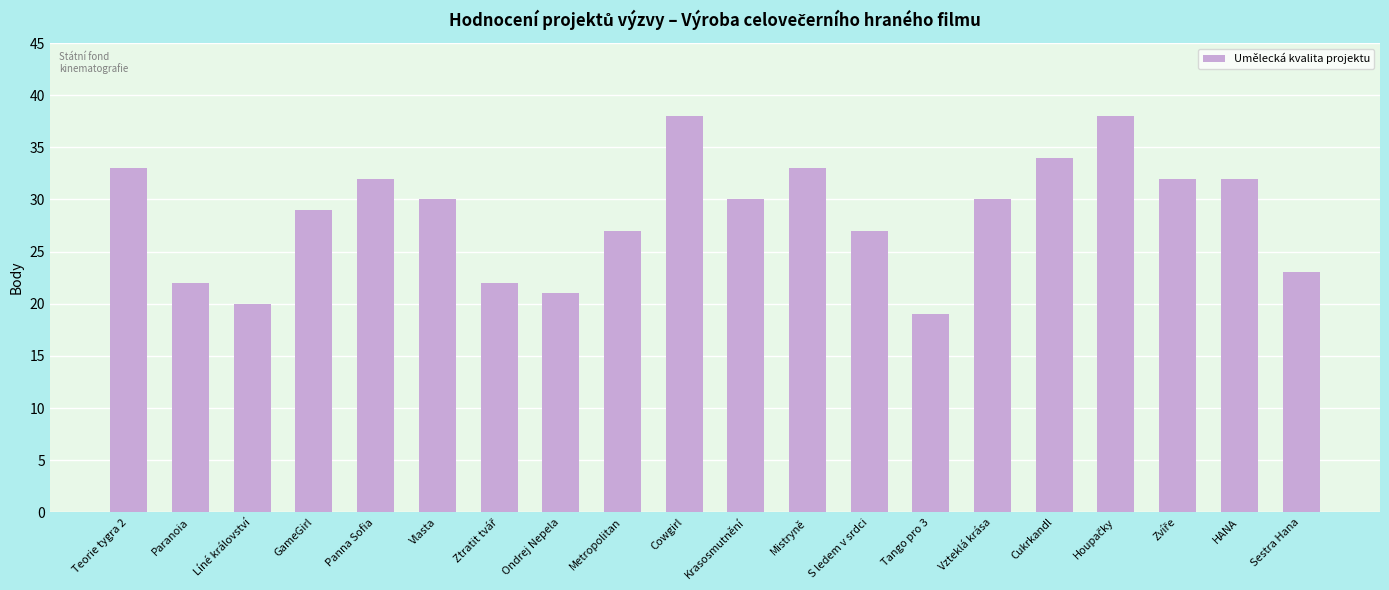

Reading left to right, list all the values displayed in this chart.

33	22	20	29	32	30	22	21	27	38	30	33	27	19	30	34	38	32	32	23